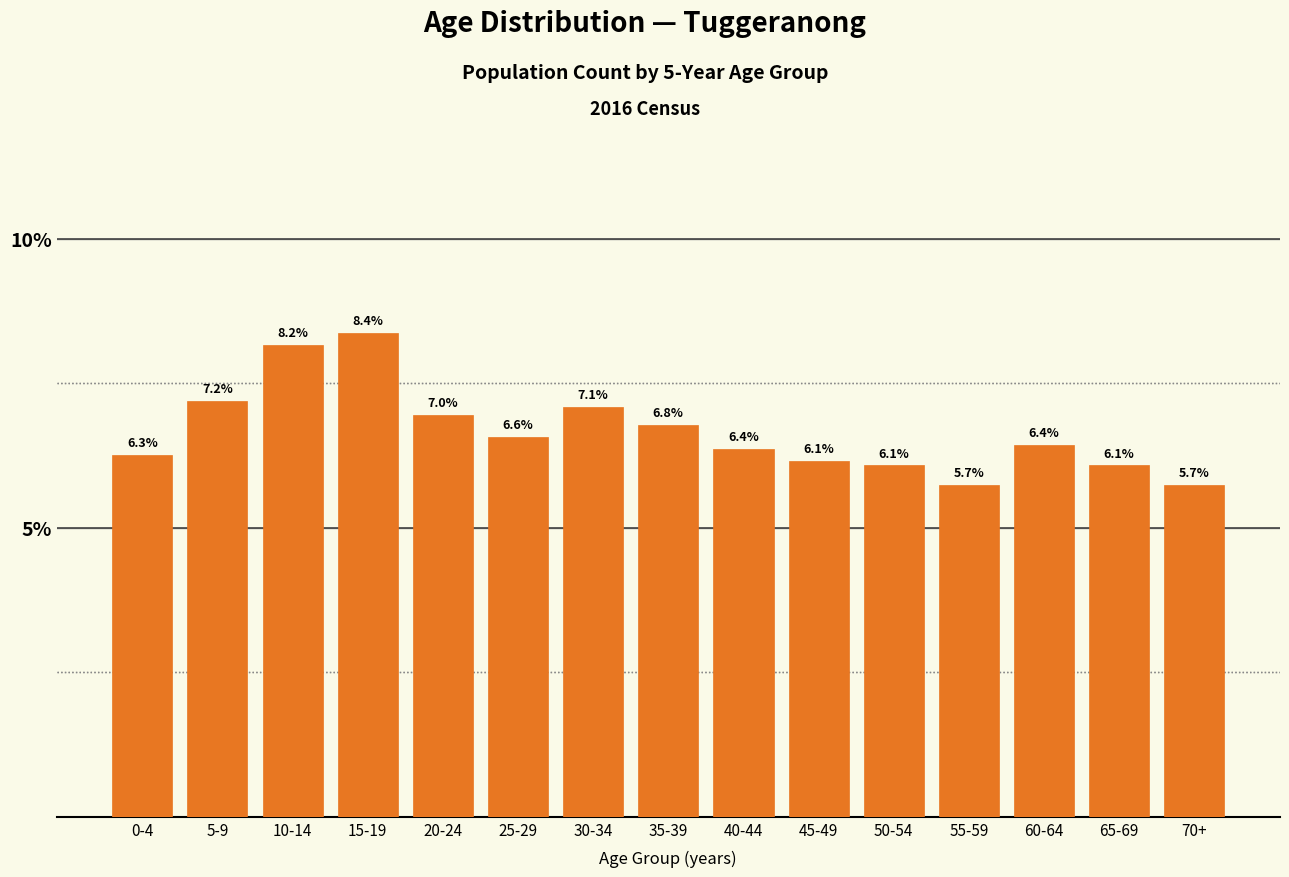

Reading left to right, transcribe all the data shown in this chart.

0-4=6.3	5-9=7.2	10-14=8.2	15-19=8.4	20-24=7.0	25-29=6.6	30-34=7.1	35-39=6.8	40-44=6.4	45-49=6.1	50-54=6.1	55-59=5.7	60-64=6.4	65-69=6.1	70+=5.7